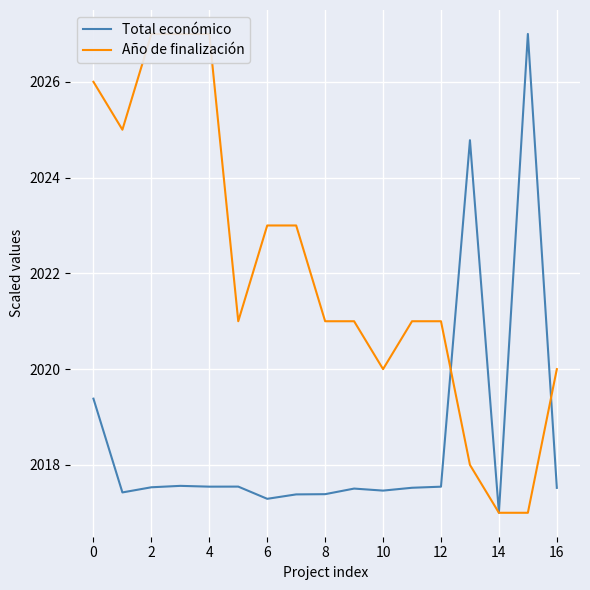

Which series has the largest range (max minus min)?

Total económico